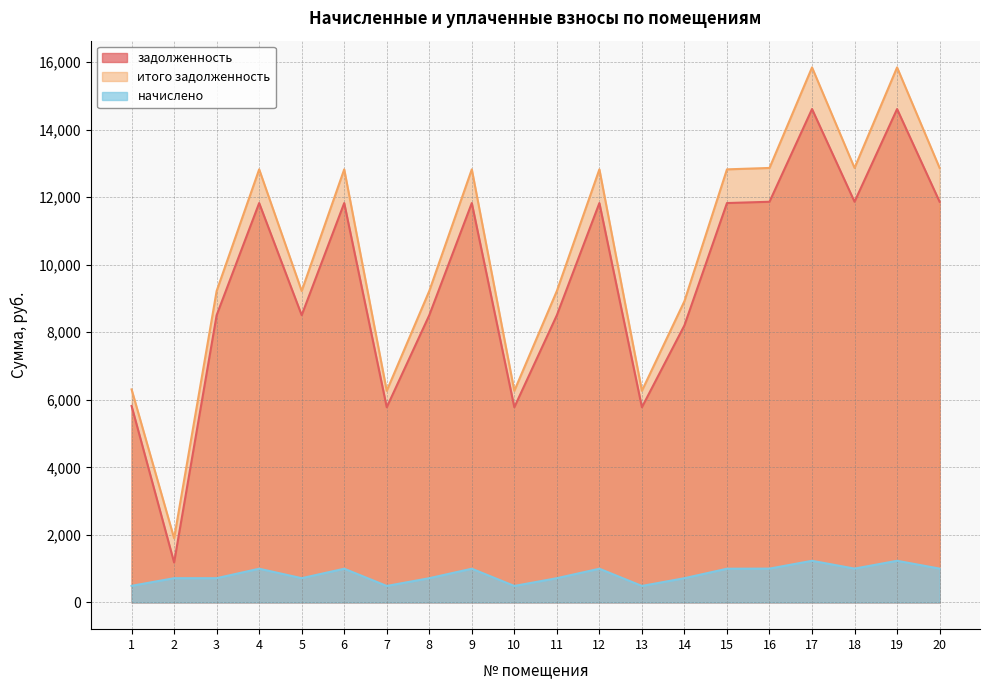

How many values in the задолженность series exceed 11827?

10